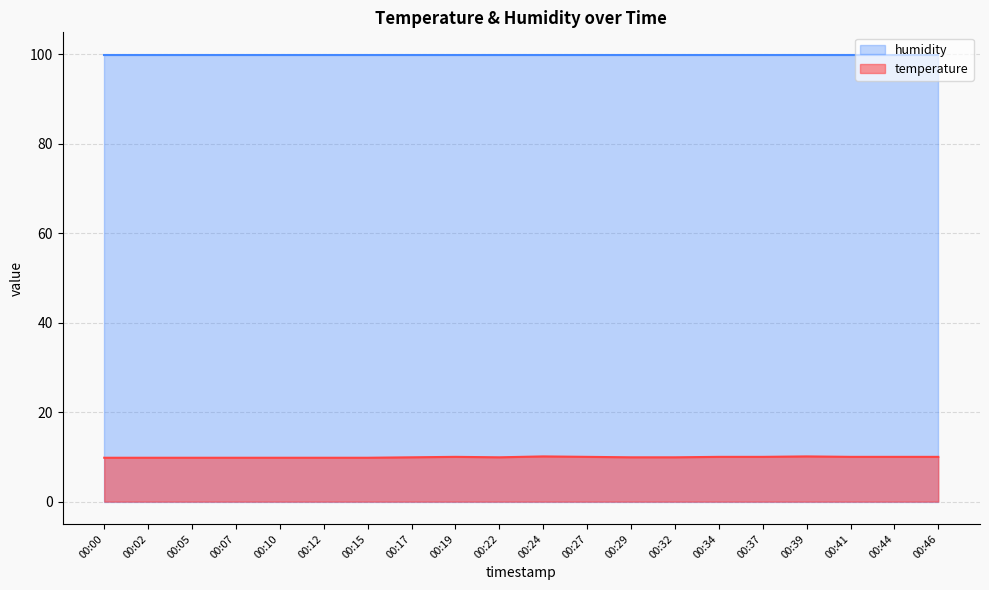

Approximately how many times larger is the value at 00:10 compared to 00:41?

1.0